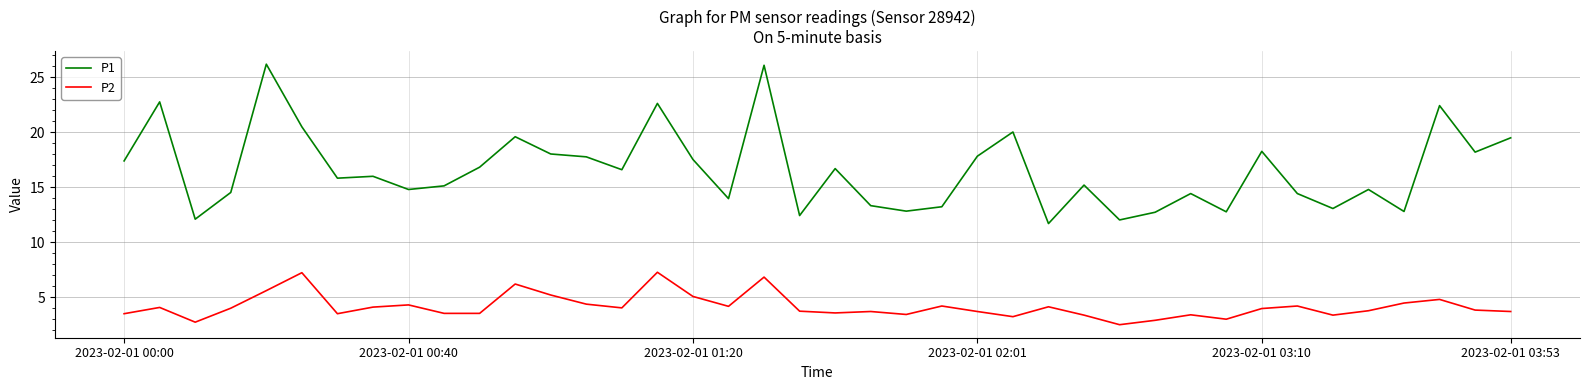

What is the difference between the second highest and minimum values in the P2 series?

4.7